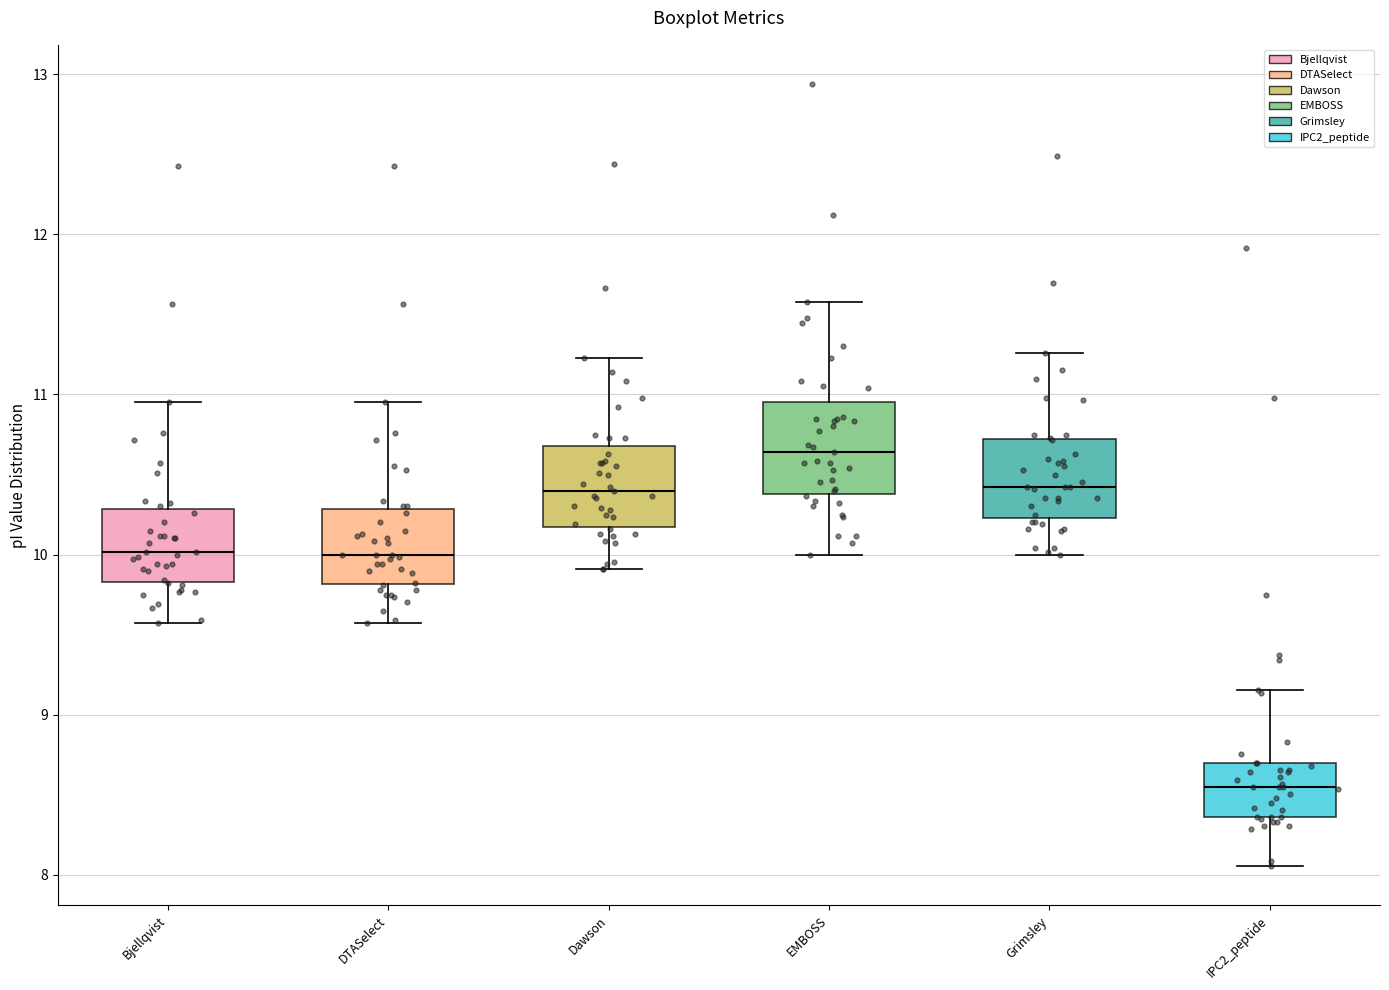

Where is the lower edge of the box for EMBOSS on the y-axis? The values are not printed on the chart, so give them approximately, as read against the axis.

10.4